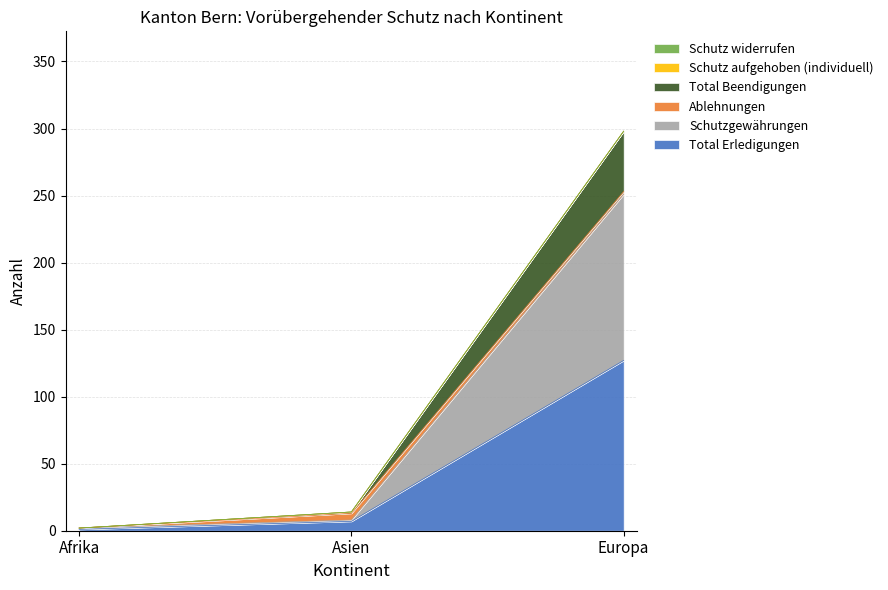

What is the difference between the highest and lowest values at Afrika?

1